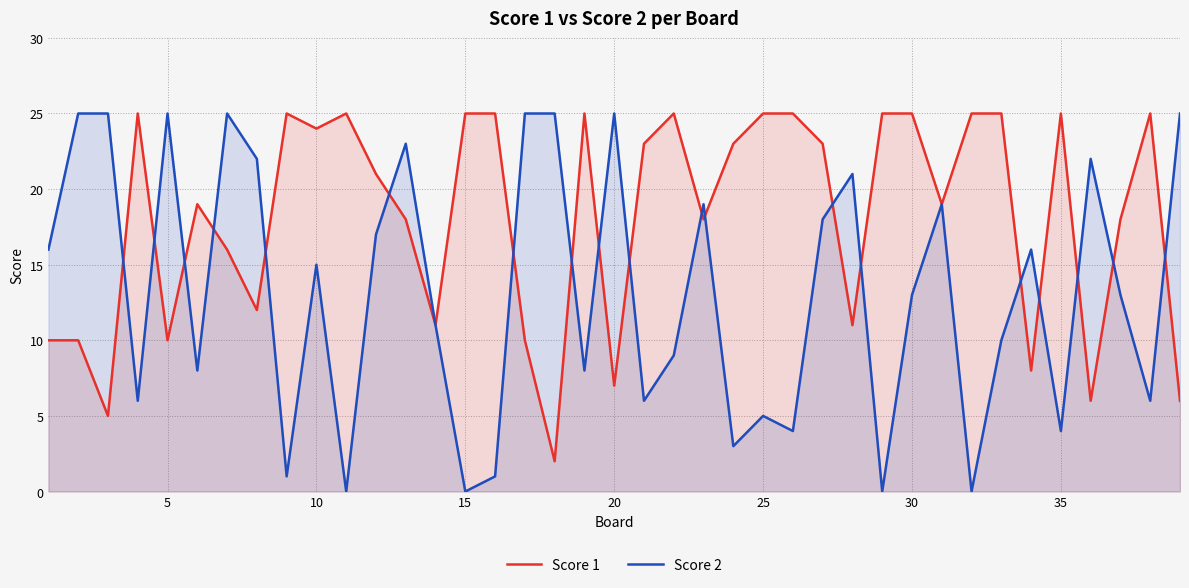

Which series has the widest spread of values?

Score 2